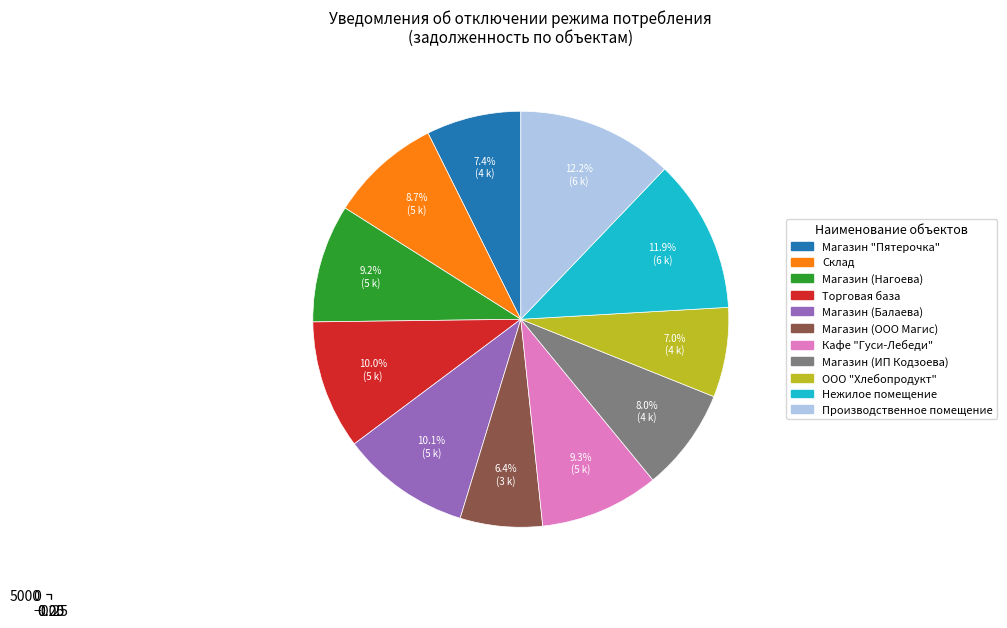

Which slice is the largest?

Производственное помещение